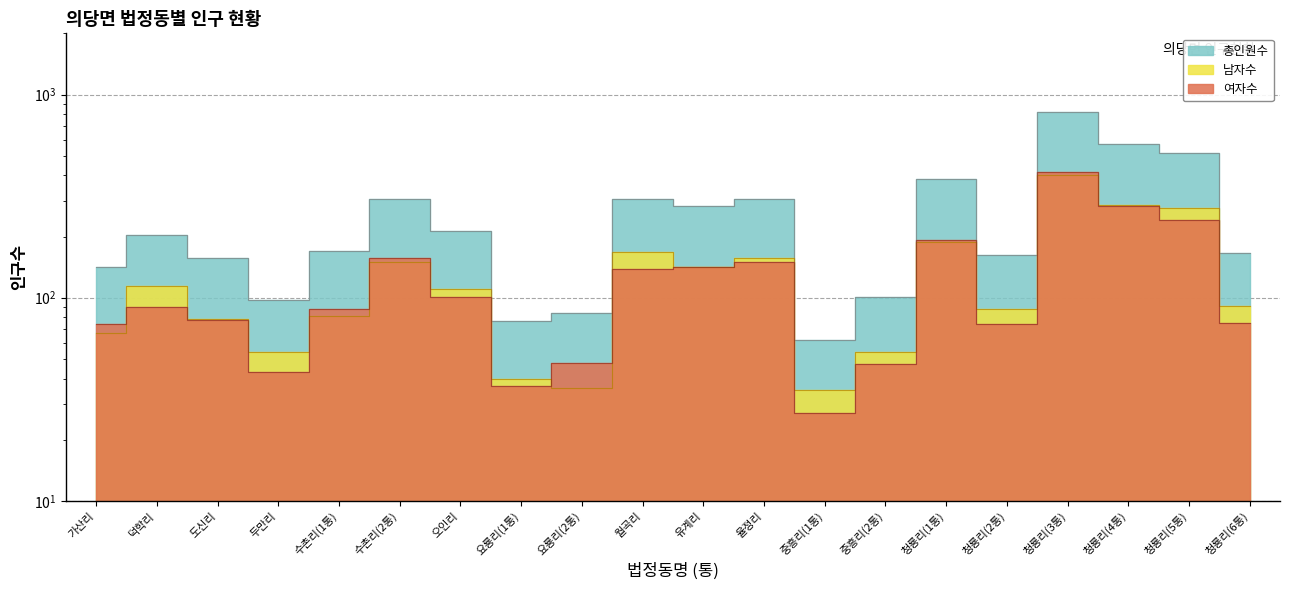

Reading left to right, list all the values displayed in this chart.

총인원수: 가산리=141	덕학리=204	도신리=157	두만리=97	수촌리(1통)=169	수촌리(2통)=307	오인리=212	요룡리(1통)=77	요룡리(2통)=84	월곡리=305	유계리=283	율정리=307	중흥리(1통)=62	중흥리(2통)=101	청룡리(1통)=382	청룡리(2통)=162	청룡리(3통)=819	청룡리(4통)=570	청룡리(5통)=517	청룡리(6통)=166
남자수: 가산리=67	덕학리=114	도신리=79	두만리=54	수촌리(1통)=81	수촌리(2통)=150	오인리=111	요룡리(1통)=40	요룡리(2통)=36	월곡리=167	유계리=142	율정리=157	중흥리(1통)=35	중흥리(2통)=54	청룡리(1통)=189	청룡리(2통)=88	청룡리(3통)=404	청룡리(4통)=287	청룡리(5통)=277	청룡리(6통)=91
여자수: 가산리=74	덕학리=90	도신리=78	두만리=43	수촌리(1통)=88	수촌리(2통)=157	오인리=101	요룡리(1통)=37	요룡리(2통)=48	월곡리=138	유계리=141	율정리=150	중흥리(1통)=27	중흥리(2통)=47	청룡리(1통)=193	청룡리(2통)=74	청룡리(3통)=415	청룡리(4통)=283	청룡리(5통)=240	청룡리(6통)=75